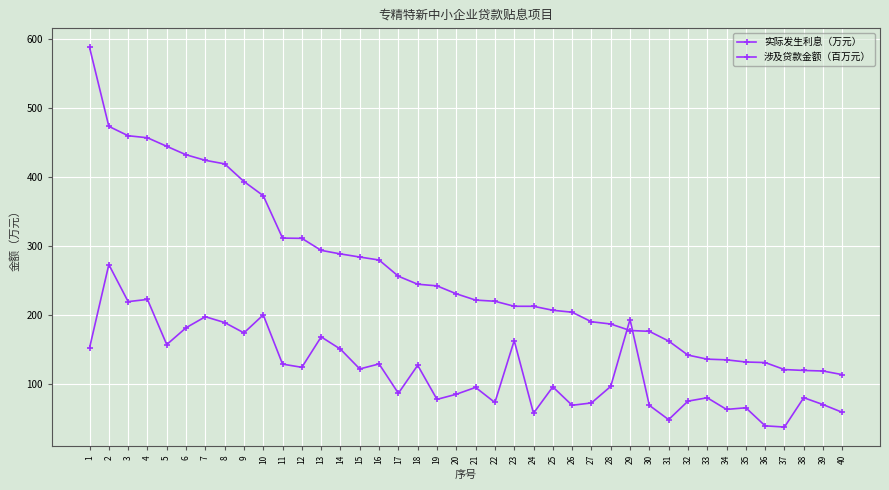

How many lines are shown in the chart?

2